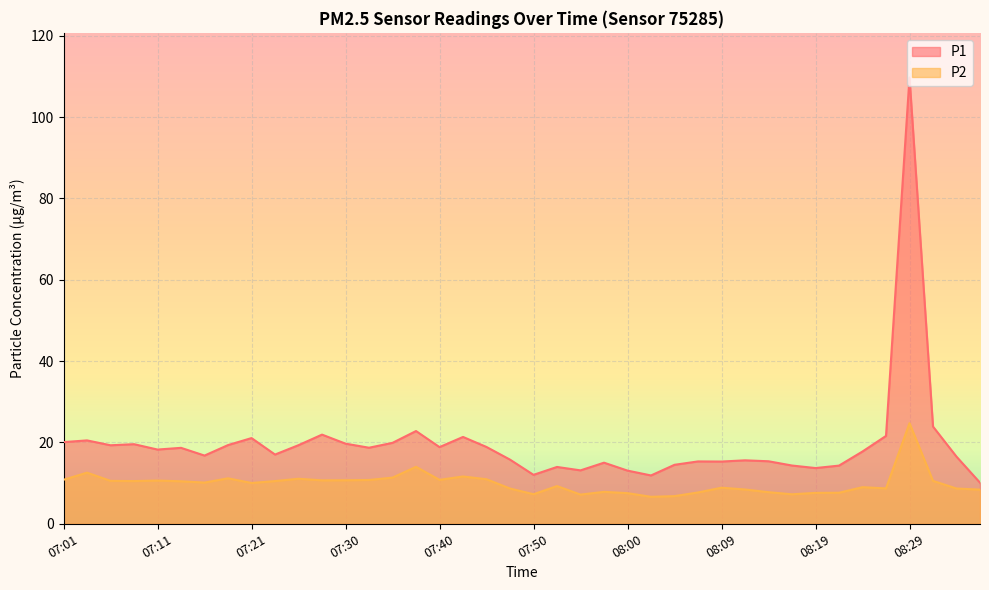

Reading left to right, extract all data points from this chart.

P1: 20.1	20.5	19.3	19.6	18.2	18.7	16.8	19.4	21.1	17.0	19.3	21.9	19.7	18.7	19.9	22.8	18.9	21.4	18.9	15.8	12.0	14.0	13.1	15.0	13.1	11.9	14.5	15.3	15.3	15.6	15.4	14.3	13.7	14.3	17.8	21.6	109.7	23.9	16.5	10.1
P2: 10.8	12.6	10.6	10.5	10.6	10.4	10.1	11.2	10.0	10.5	11.1	10.7	10.7	10.8	11.3	14.0	10.8	11.6	10.9	8.7	7.3	9.3	7.2	7.8	7.5	6.6	6.8	7.7	8.9	8.4	7.8	7.2	7.6	7.6	9.0	8.7	24.7	10.6	8.7	8.4